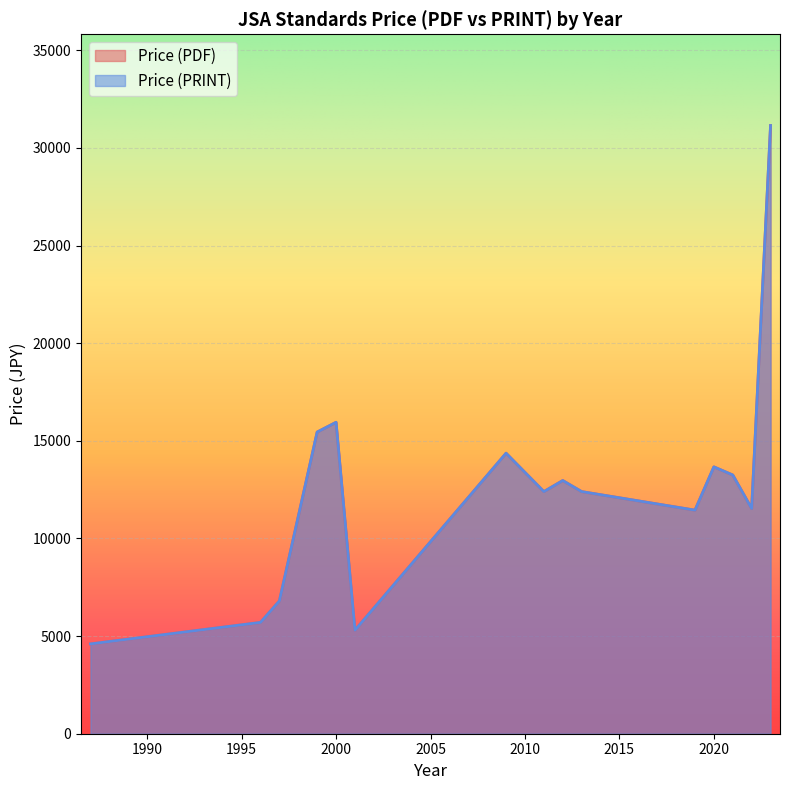

True or false: Price (PDF) and Price (PRINT) intersect in this chart.

False